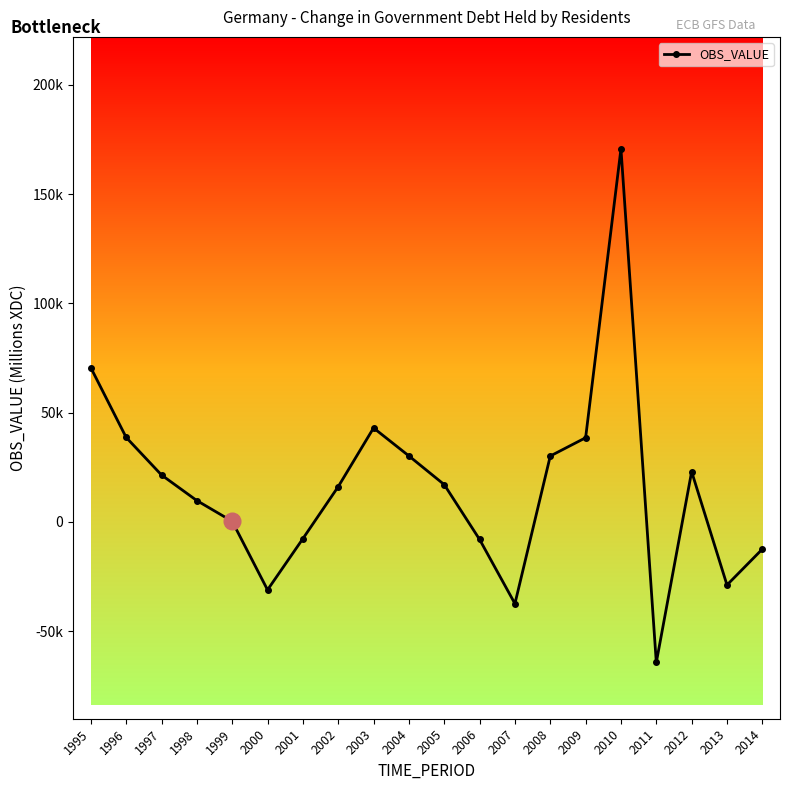

Reading left to right, list all the values displayed in this chart.

1995=70550	1996=38658	1997=21469	1998=9760	1999=280	2000=-31089	2001=-7669	2002=16130	2003=42985	2004=30189	2005=17063	2006=-8023	2007=-37394	2008=30150	2009=38507	2010=170685	2011=-64312	2012=23000	2013=-28850	2014=-12440